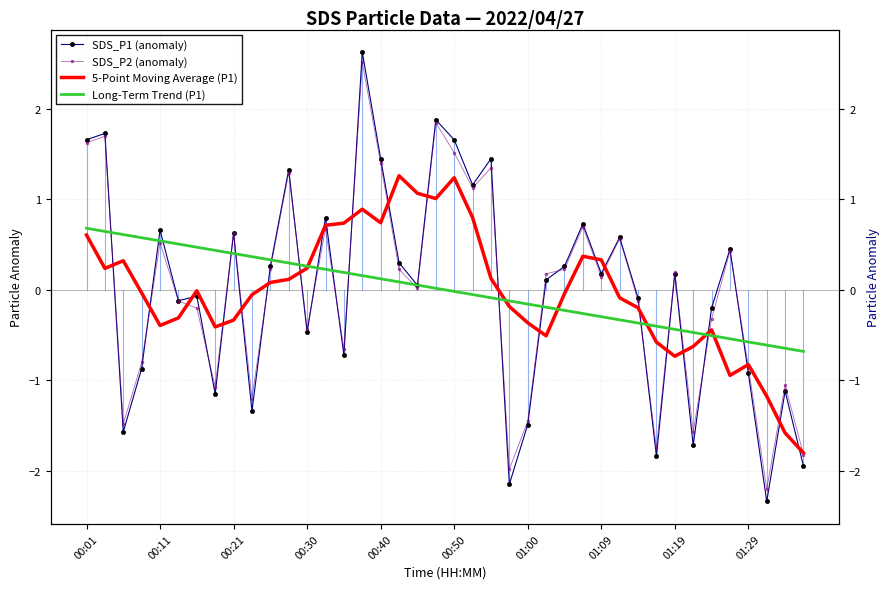

Which series ends up on top after the final intersection of SDS_P1 (anomaly) and SDS_P2 (anomaly)?

SDS_P2 (anomaly)